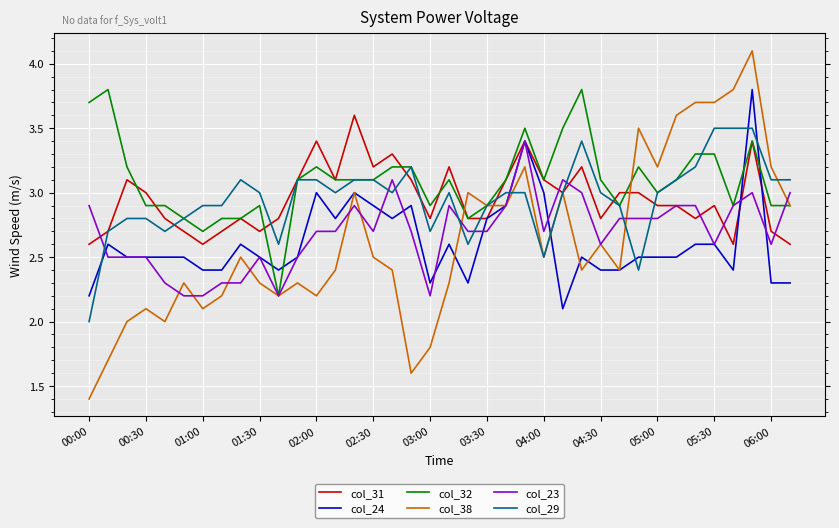

Which series has the largest total across all categories?

col_32